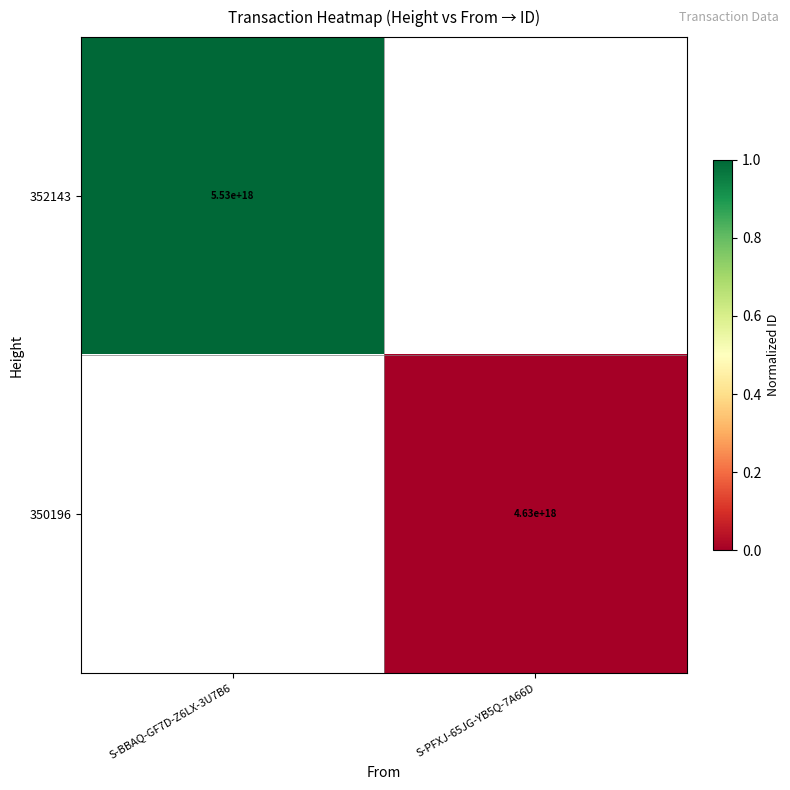

The 350196 series shows 4630000000000000000 at S-PFXJ-65JG-YB5Q-7A66D. True or false?

True